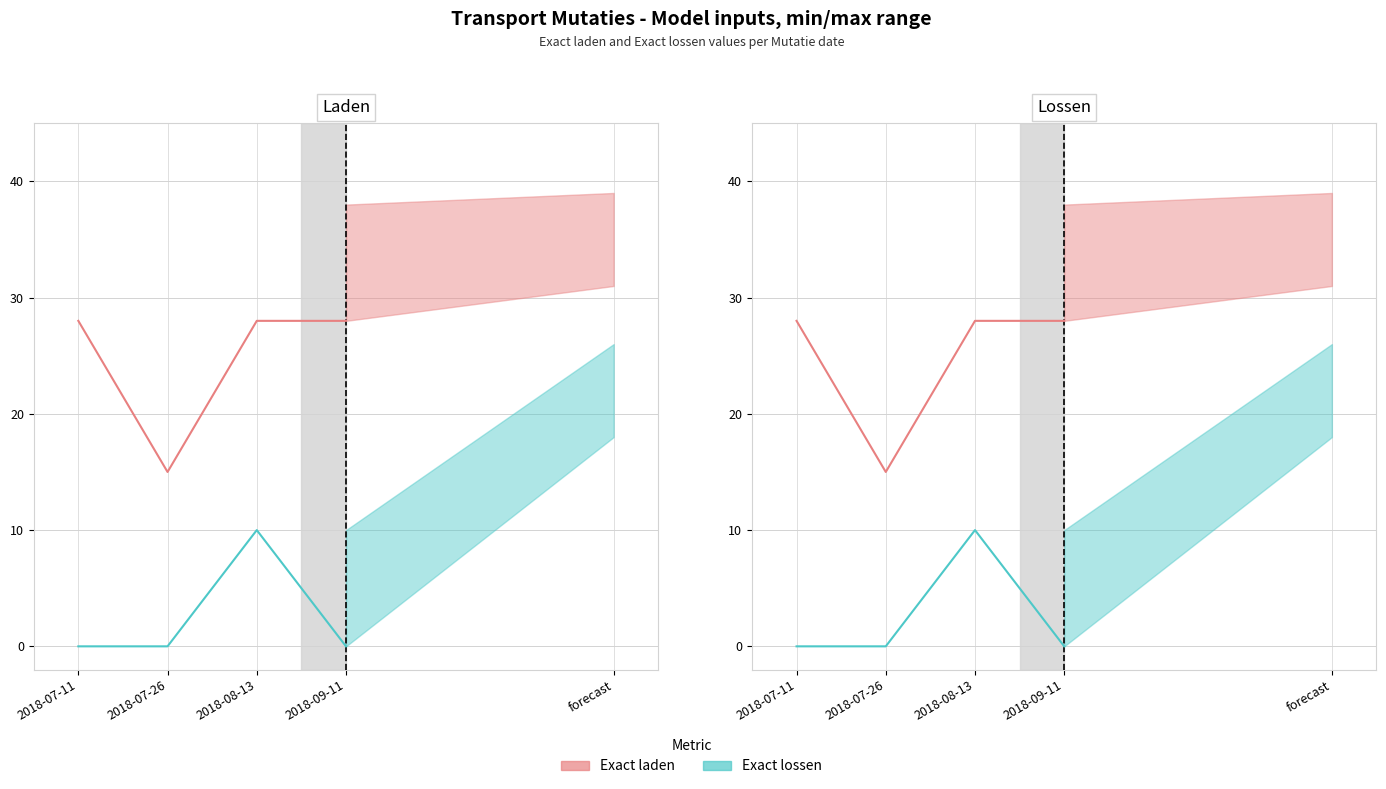

Which category has the lowest value in the Exact laden series?

2018-07-26